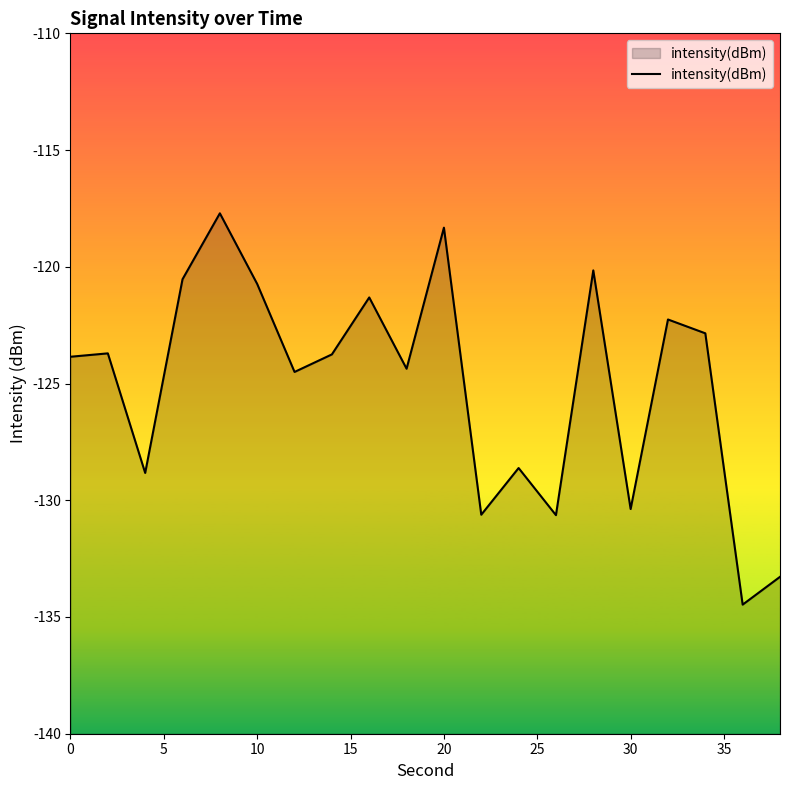

What is the difference between the maximum and second lowest values?

15.6